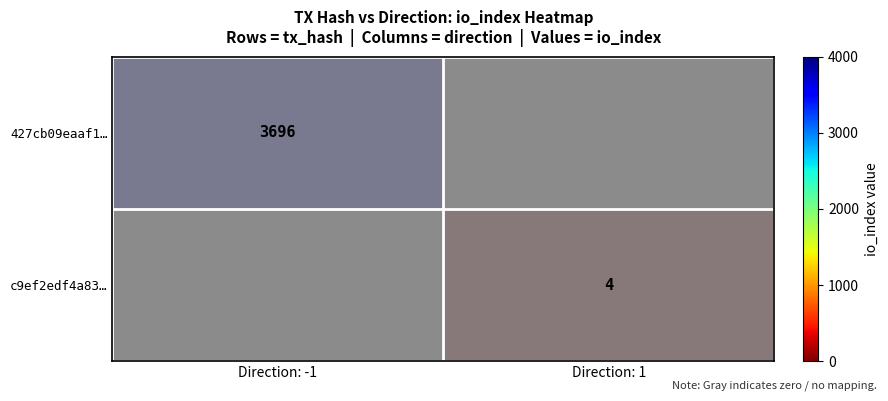

Which label corresponds to the smallest value in the chart?

Direction: -1